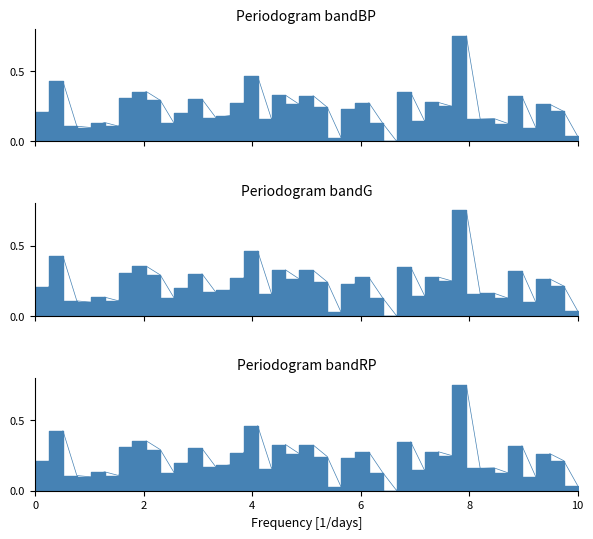

What is the difference between the maximum and second lowest values in the Intensity bandRP series?

0.7